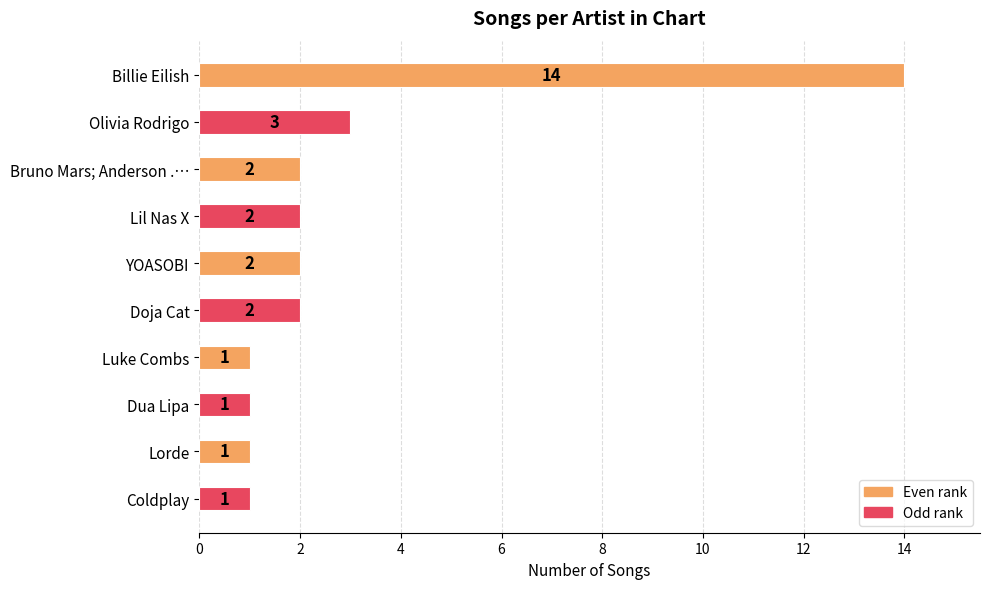

Between Coldplay and Olivia Rodrigo, which is larger?

Olivia Rodrigo